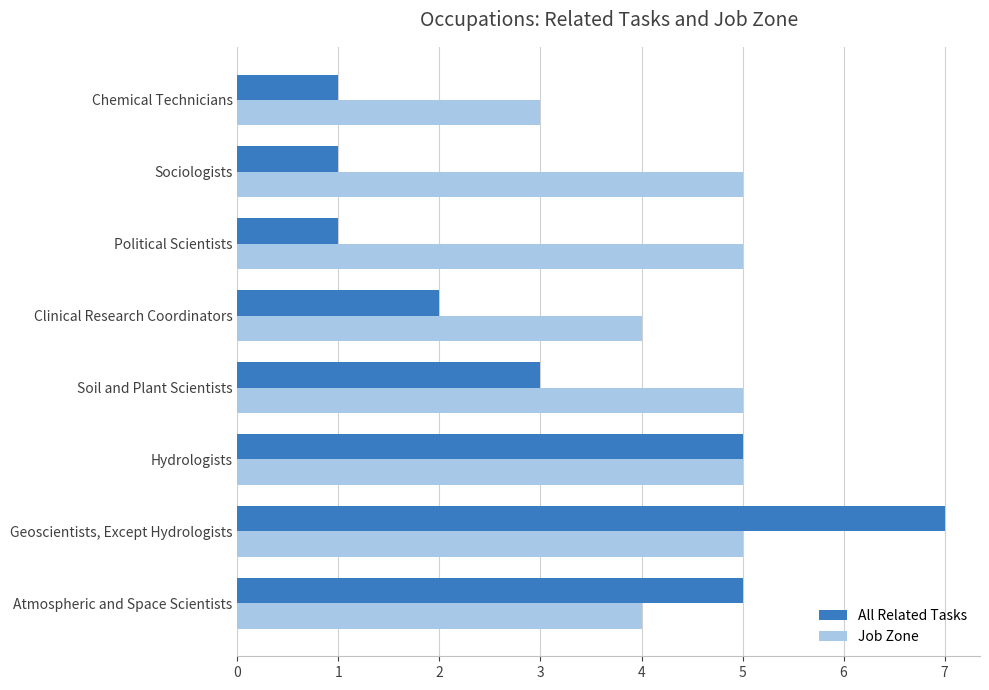

Which series has the widest spread of values?

All Related Tasks